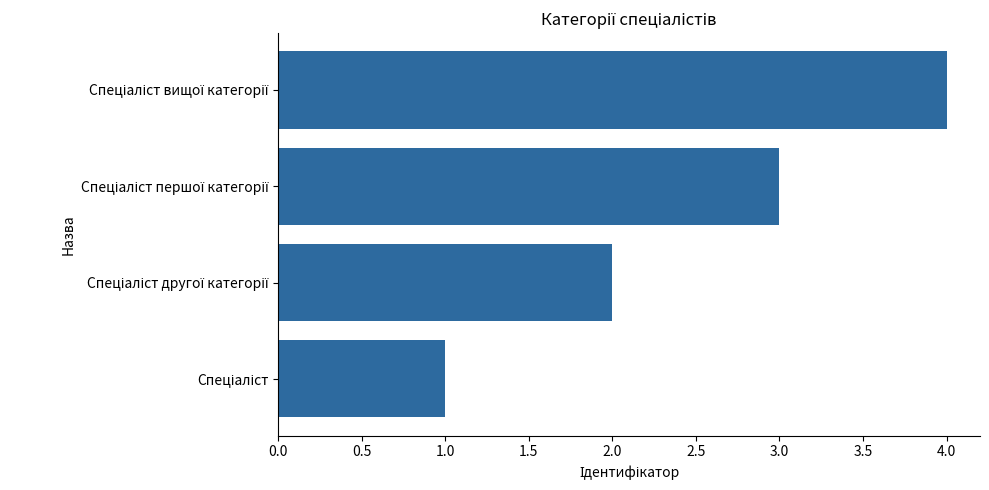

What is the greatest value displayed?

4